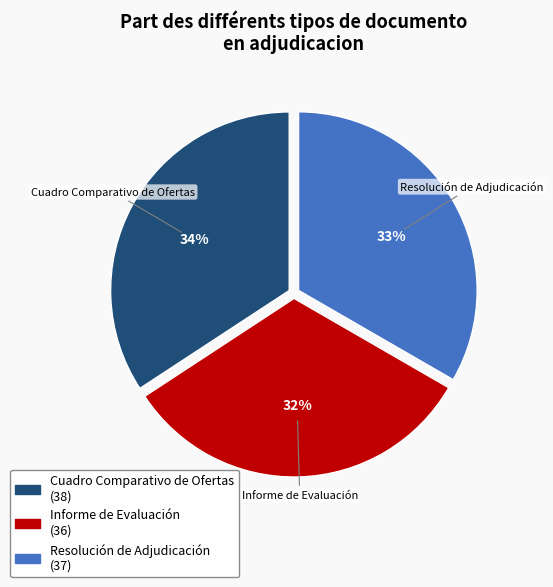

How many segments does this pie chart have?

3